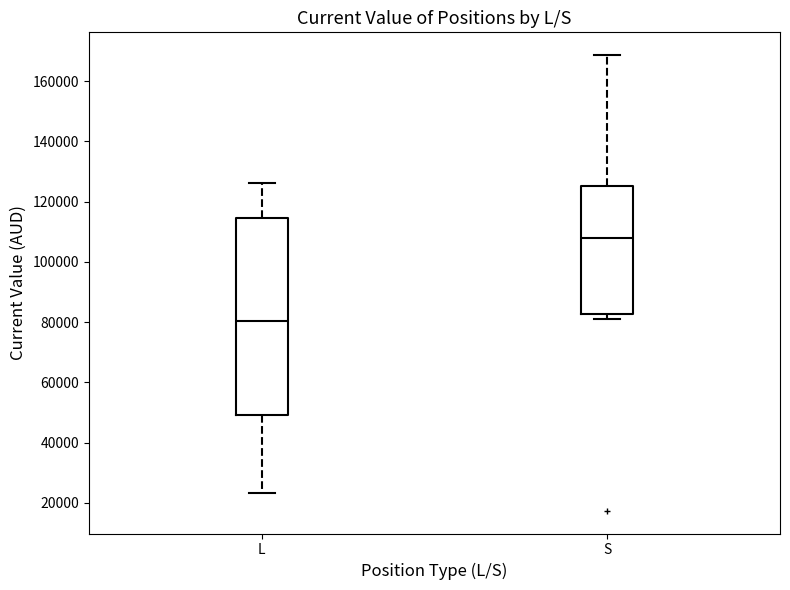

Reading left to right, transcribe this box plot: for each box, give where its median line is, the range the box spans, and where its two whiskers end, as read against the y-axis. The values are not printed on the chart, so give them approximately, as read against the axis.

L: median 80000, box 50000 to 114000, whiskers 24000 to 126000
S: median 108000, box 82000 to 126000, whiskers 82000 (just below the box's lower edge) to 168000